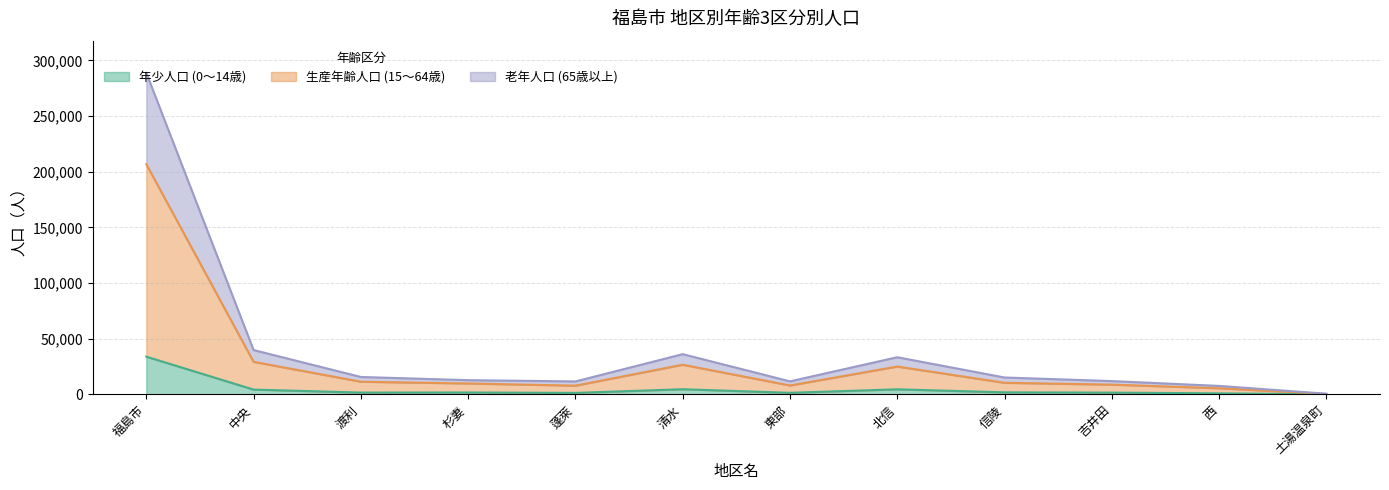

Rank the categories by 老年人口 value from lowest to highest.

土湯温泉町, 西, 蓬萊, 東部, 吉井田, 杉妻, 信陵, 渡利, 北信, 清水, 中央, 福島市